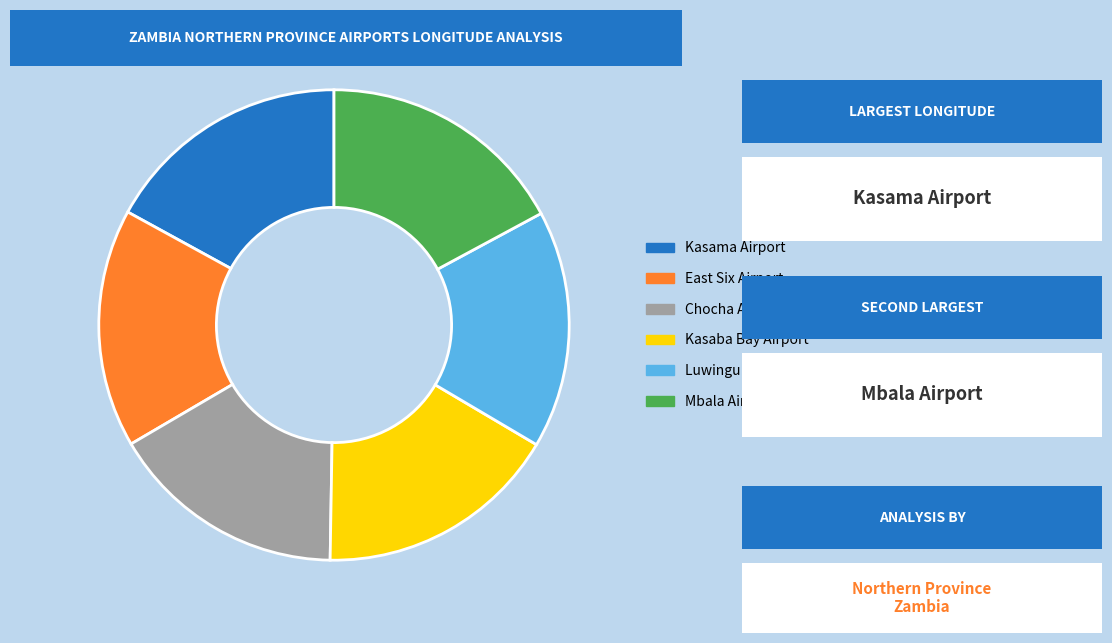

Is there any slice that represents more than half of the pie?

No